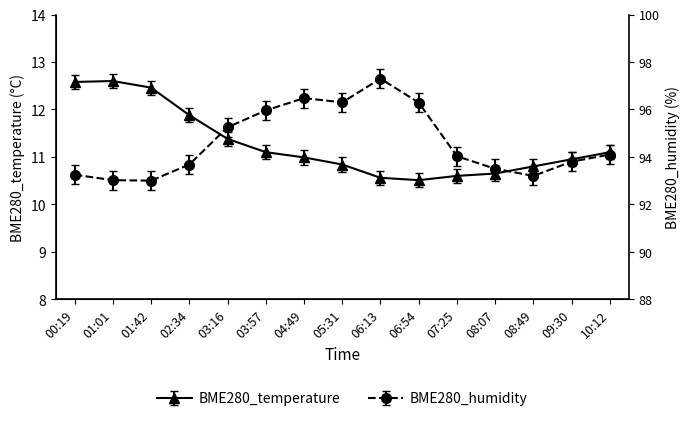

What is the label of the 4th point from the left?

02:34